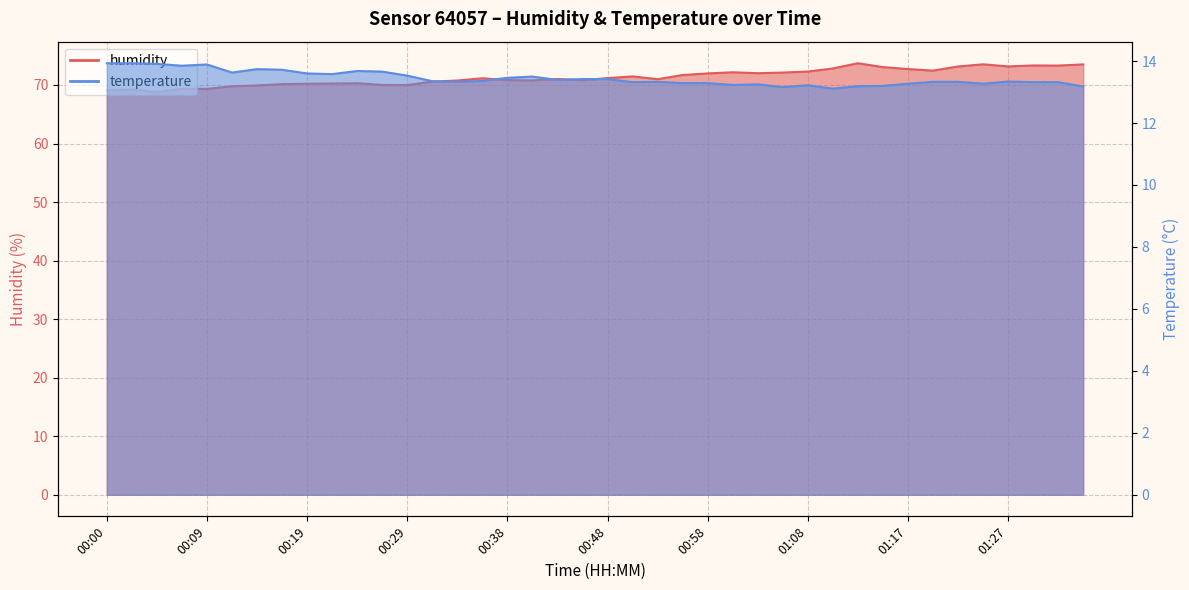

Is it true that temperature equals 17.1 at 01:10?

False